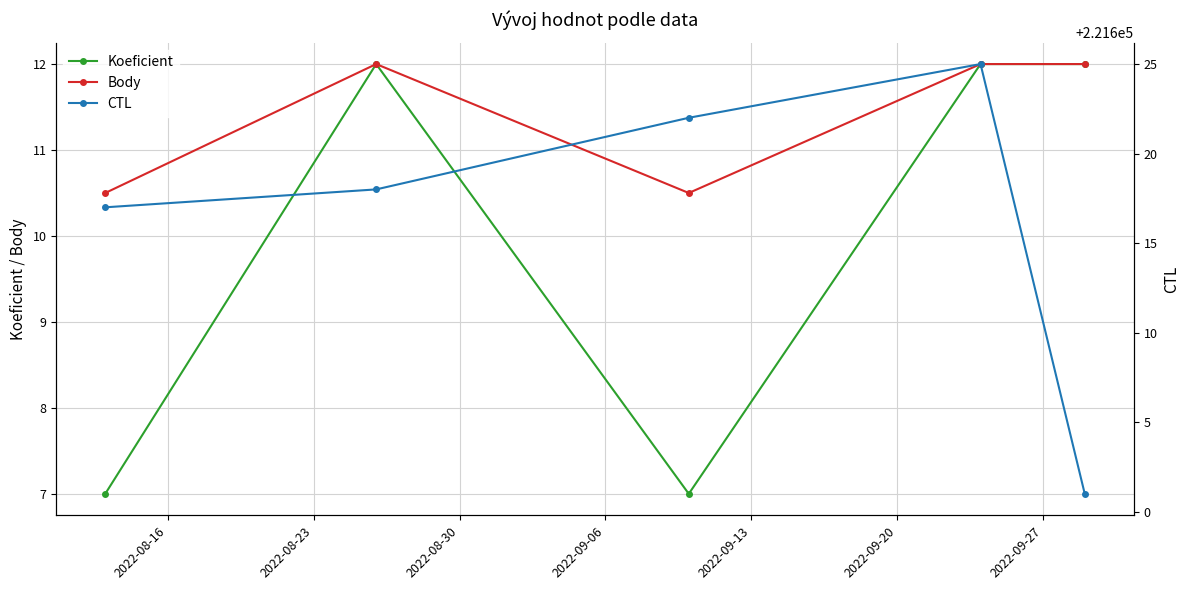

What is the maximum value shown in the chart?

221625.0